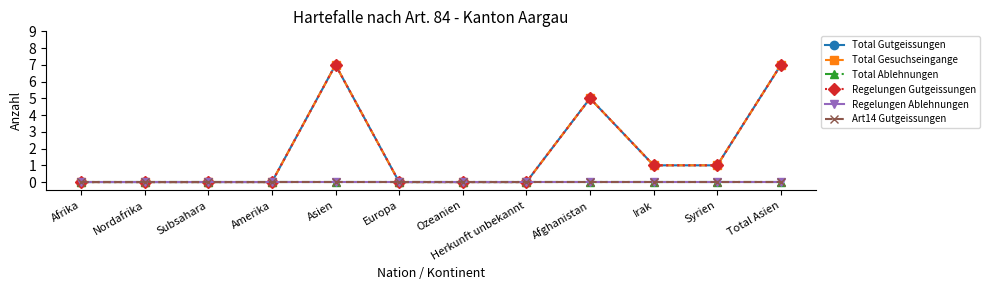

Between Asien and Europa, which series saw the biggest shift?

Total Gutgeissungen